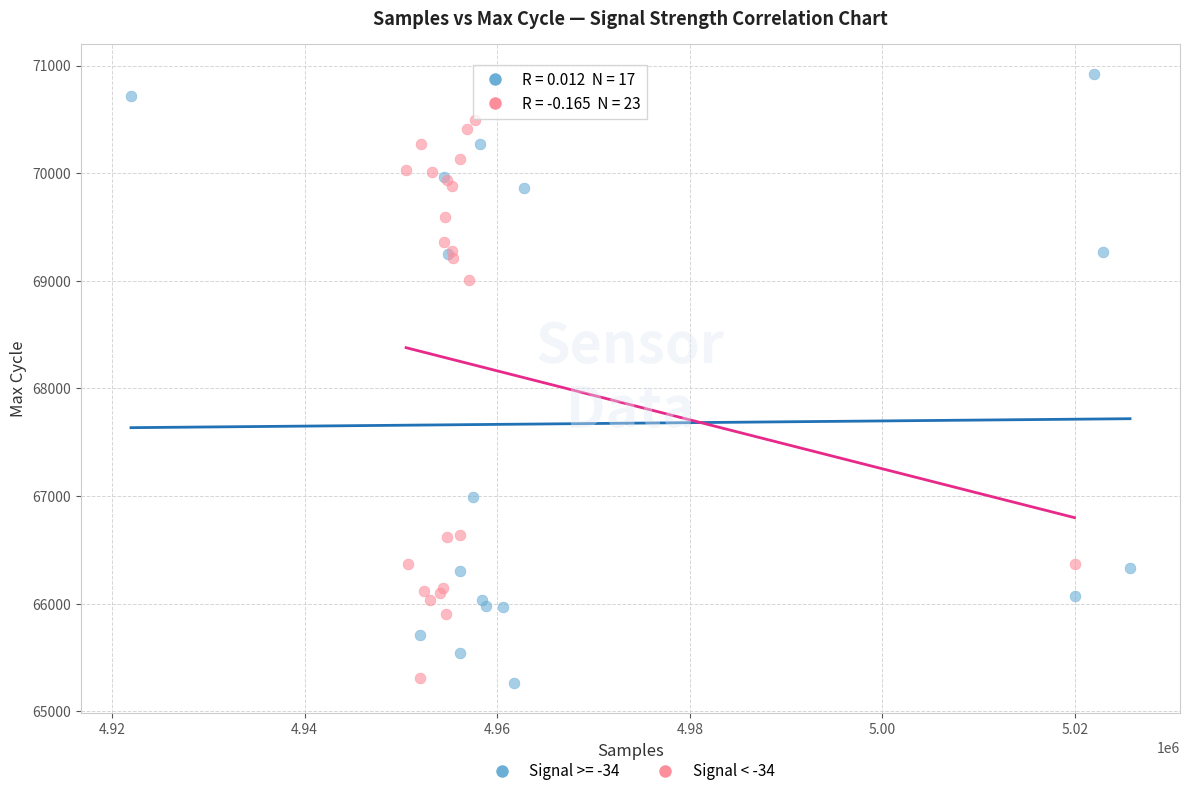

Which series has the largest Y range (max minus min)?

Signal >= -34